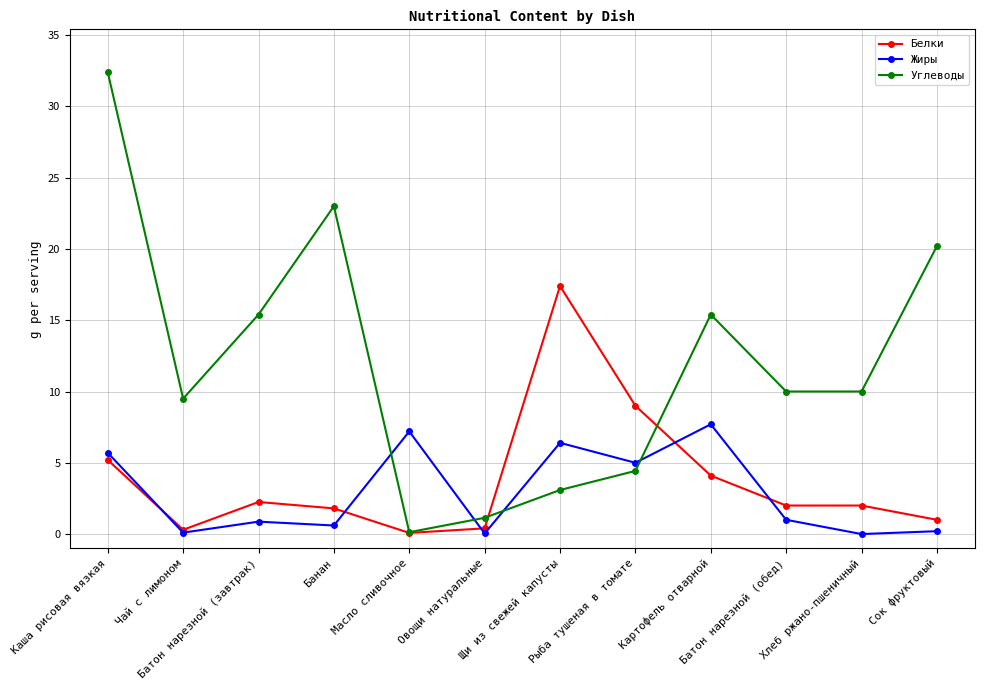

The value of Белки at Масло сливочное is 0.1. True or false?

True